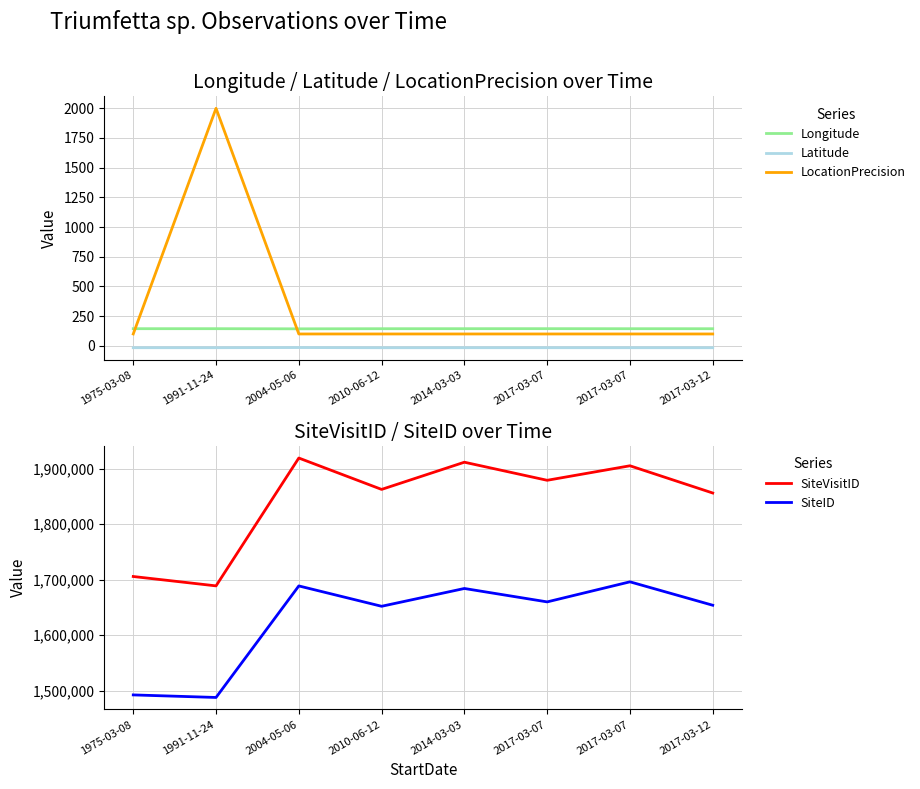

How many lines are shown in the chart?

5